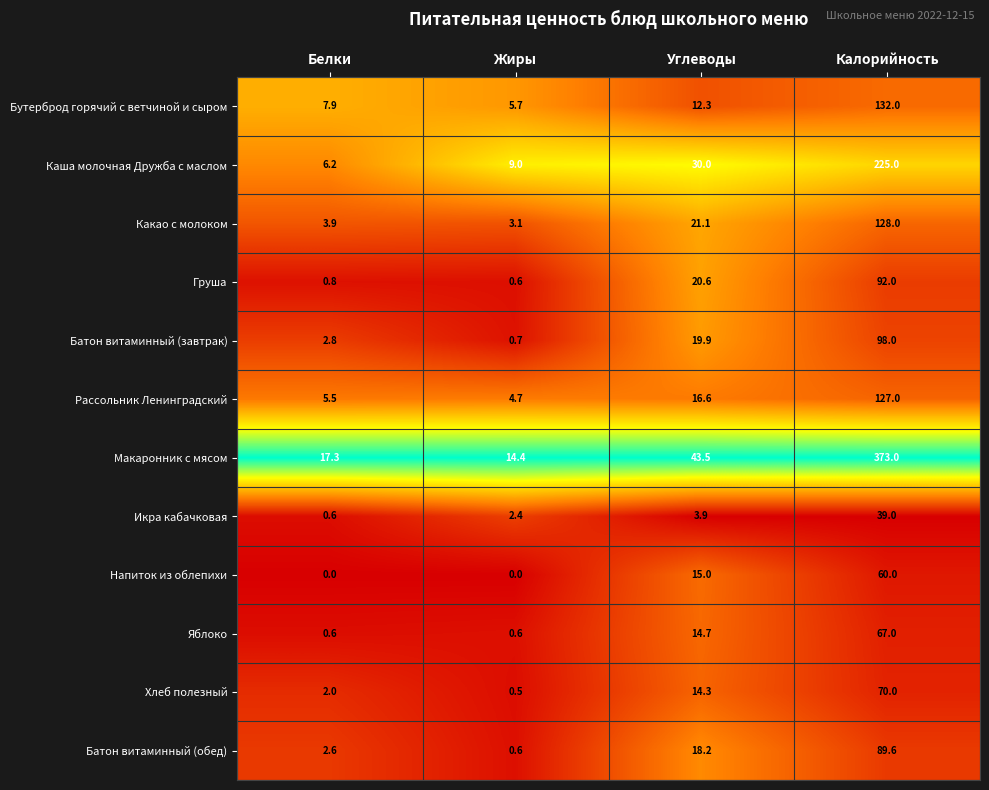

Which series has the largest range (max minus min)?

Макаронник с мясом